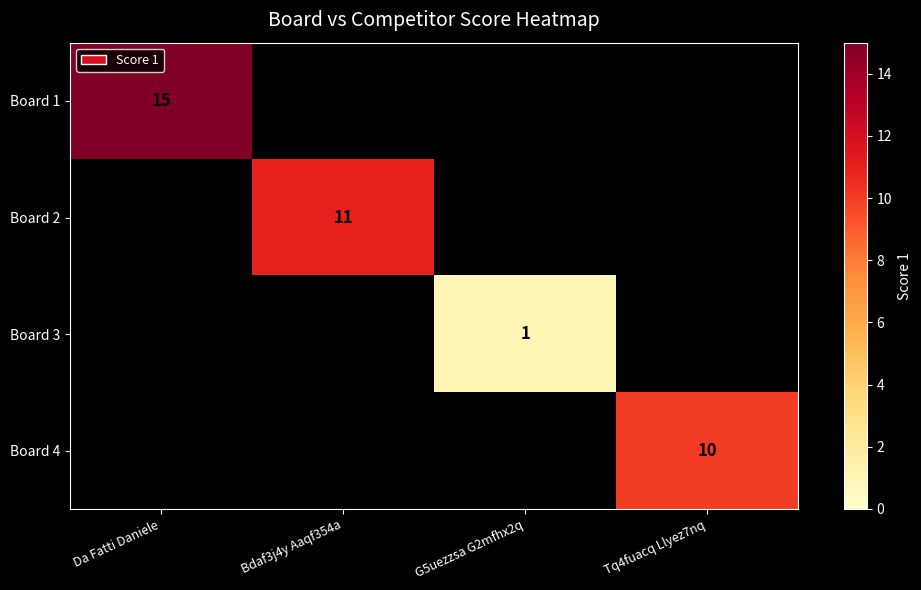

Is it true that Board 4 equals 14 at Tq4fuacq Llyez7nq?

False